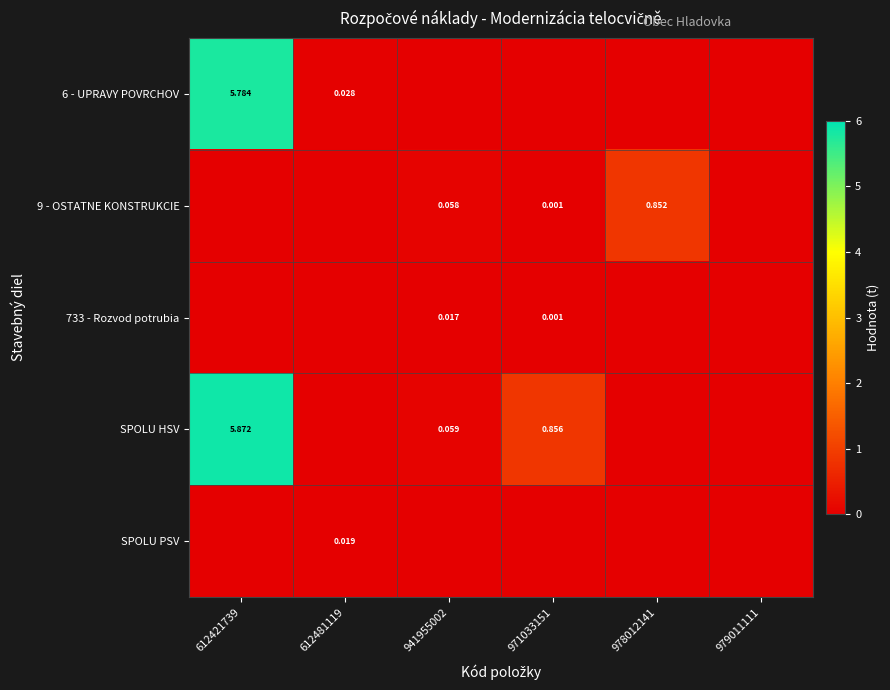

Which label corresponds to the smallest value in the chart?

941955002